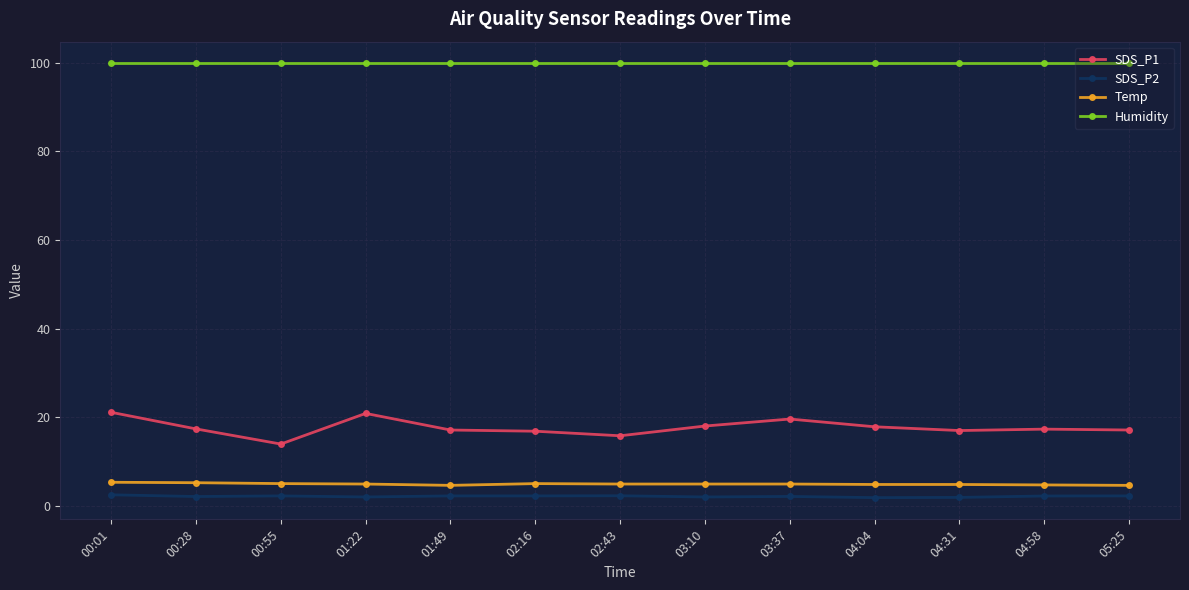

The SDS_P1 series shows 16.8 at 02:16. True or false?

True